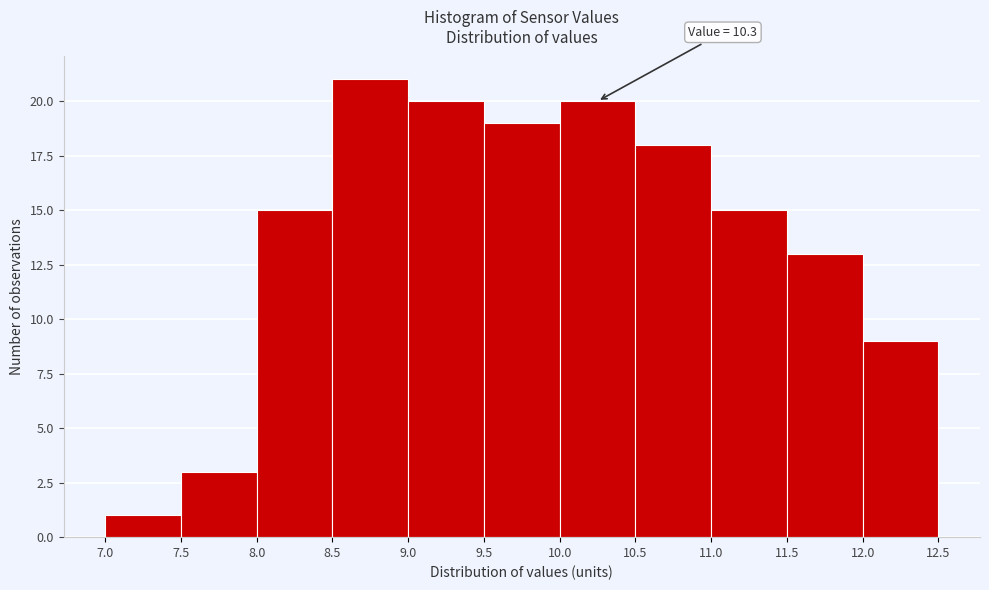

Over which range of the x-axis is the bar tallest?

8.5 to 9.0